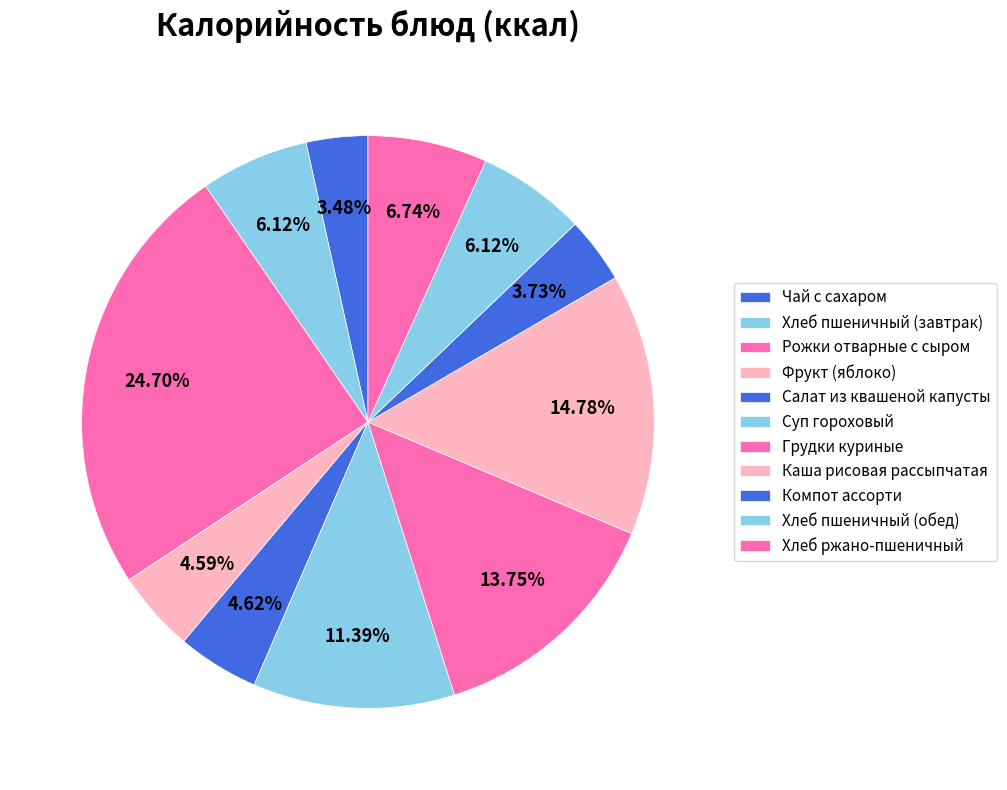

Rank the categories by value from highest to lowest.

Рожки отварные с сыром, Каша рисовая рассыпчатая, Грудки куриные, Суп гороховый, Хлеб ржано-пшеничный, Хлеб пшеничный (завтрак), Хлеб пшеничный (обед), Салат из квашеной капусты, Фрукт (яблоко), Компот ассорти, Чай с сахаром